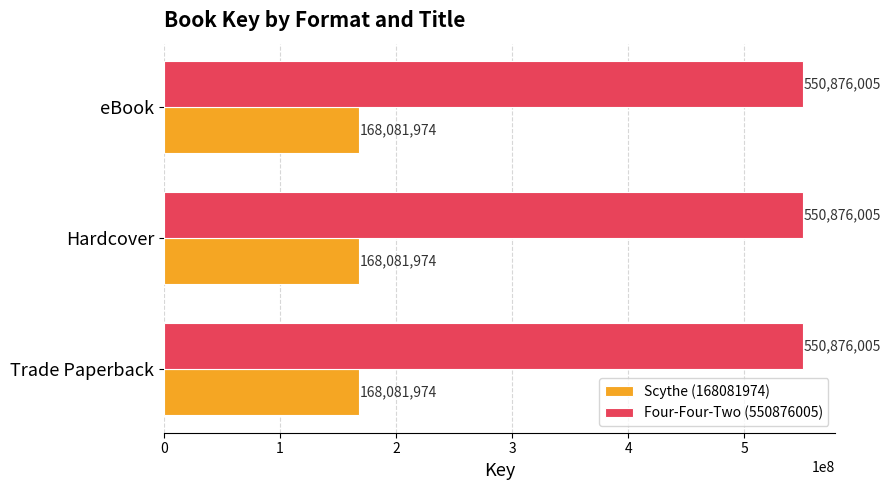

What is the average value of the Scythe (168081974) series?

168081974